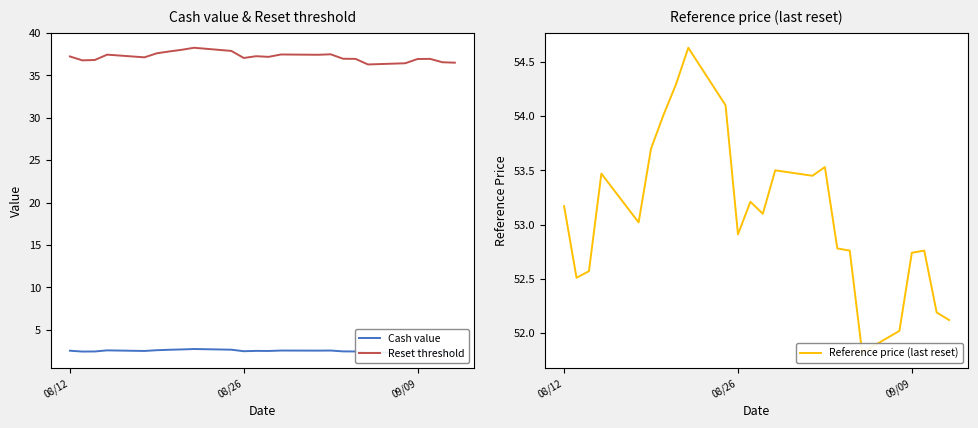

What is the maximum value for Cash value?

2.7